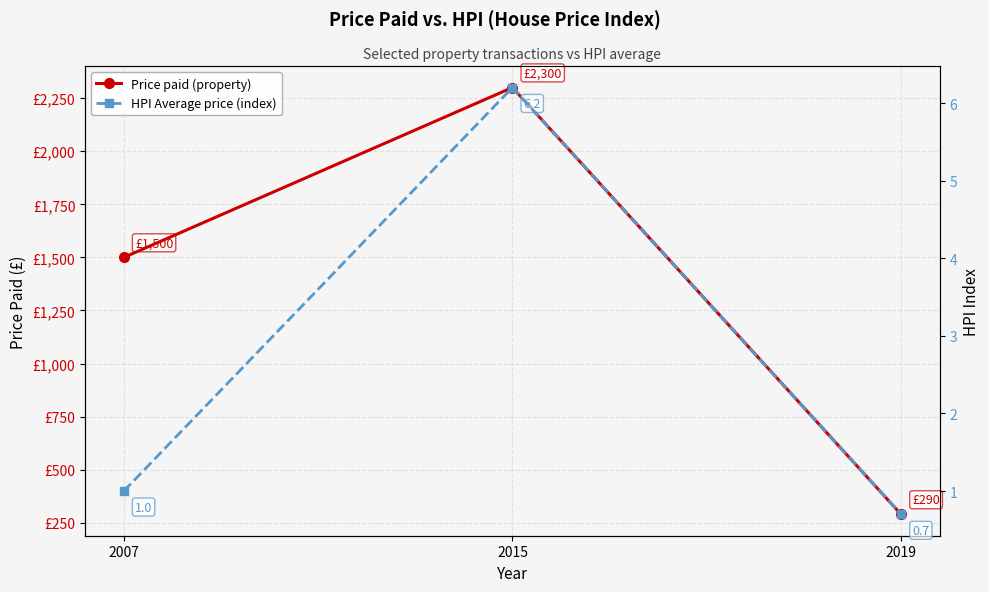

What is the difference between the highest and lowest values at 2007?

1499.0